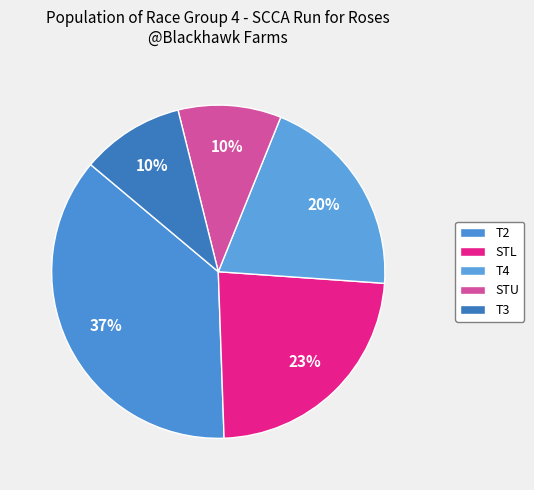

What is the smallest slice in the pie chart?

STU